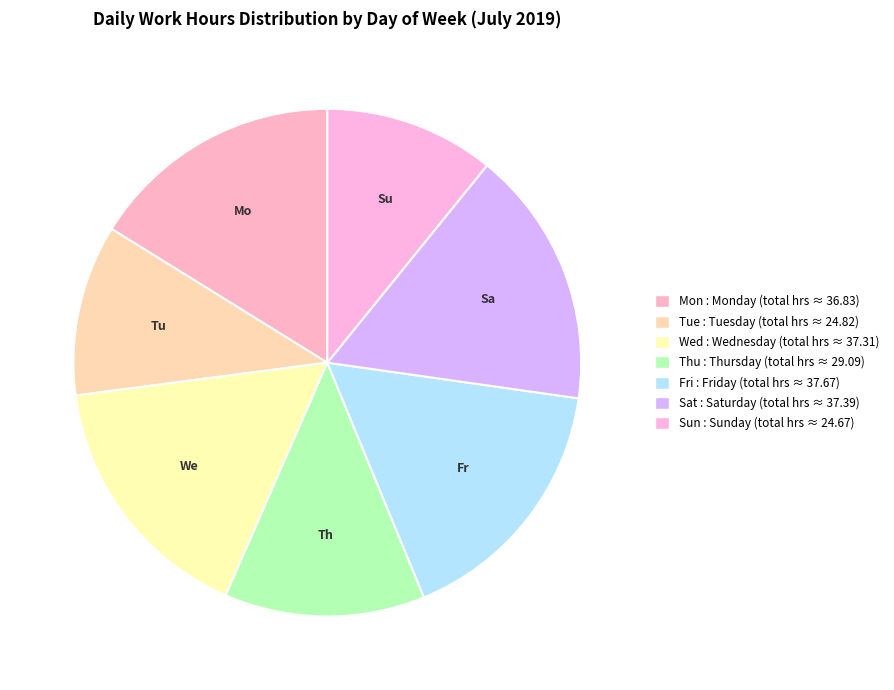

Which slice is the smallest?

Sun